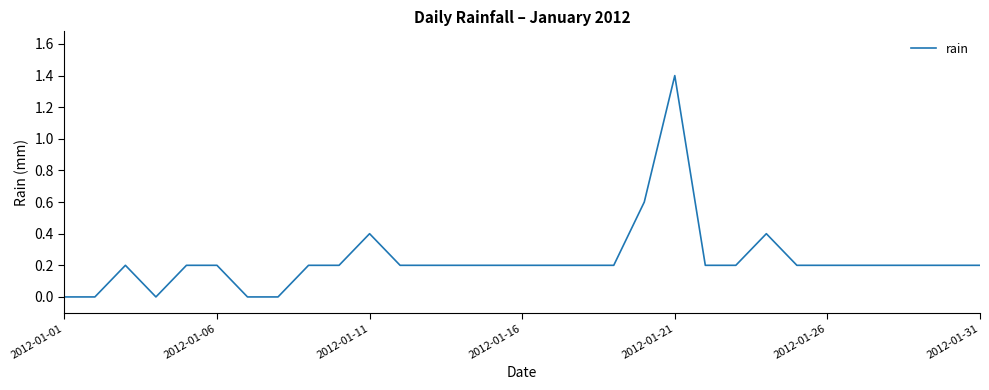

What is the difference between the maximum and minimum values?

1.4